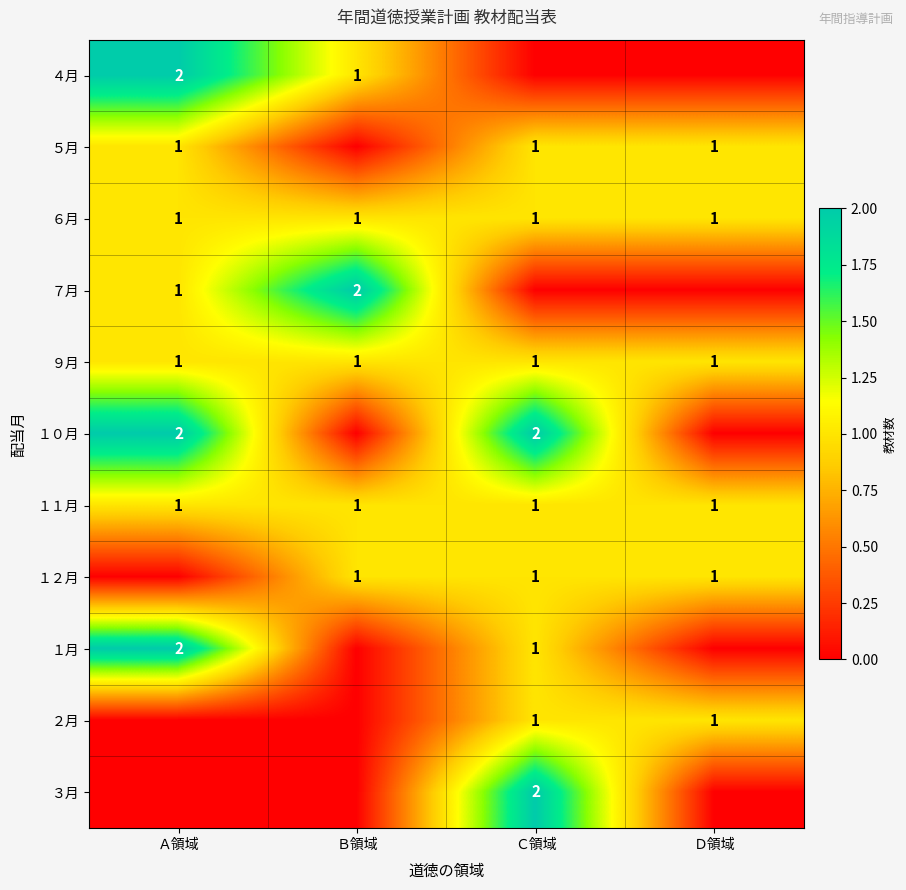

True or false: ９月 has a value of 0 at Ｃ領域.

False